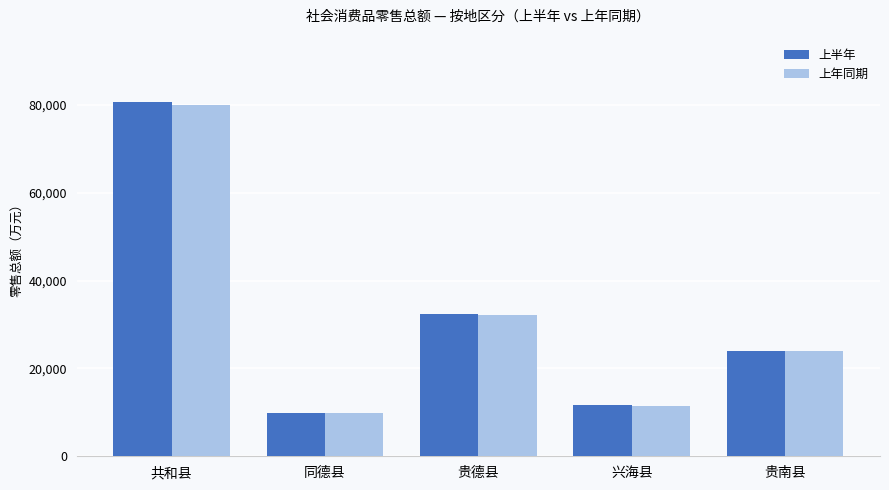

Reading left to right, extract all data points from this chart.

上半年: 80766.8	9953.4	32289.1	11569.8	24043.5
上年同期: 80064.0	9923.6	32192.5	11489.4	23876.3